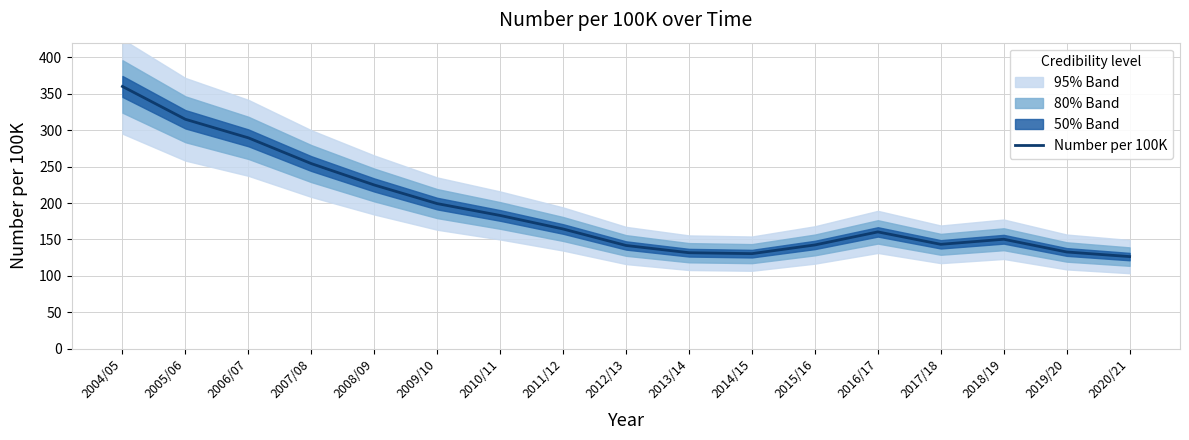

What is the label of the 7th point from the right?

2014/15